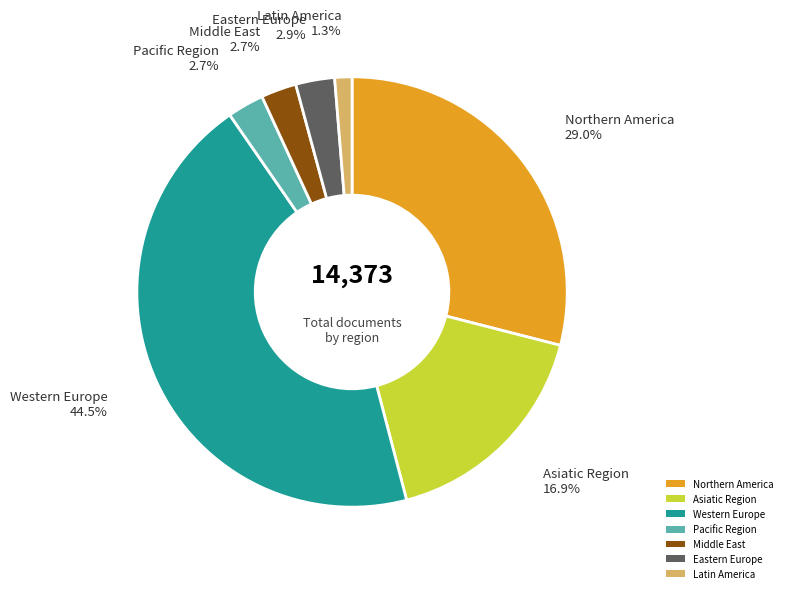

Which category has the biggest portion of the pie?

Western Europe